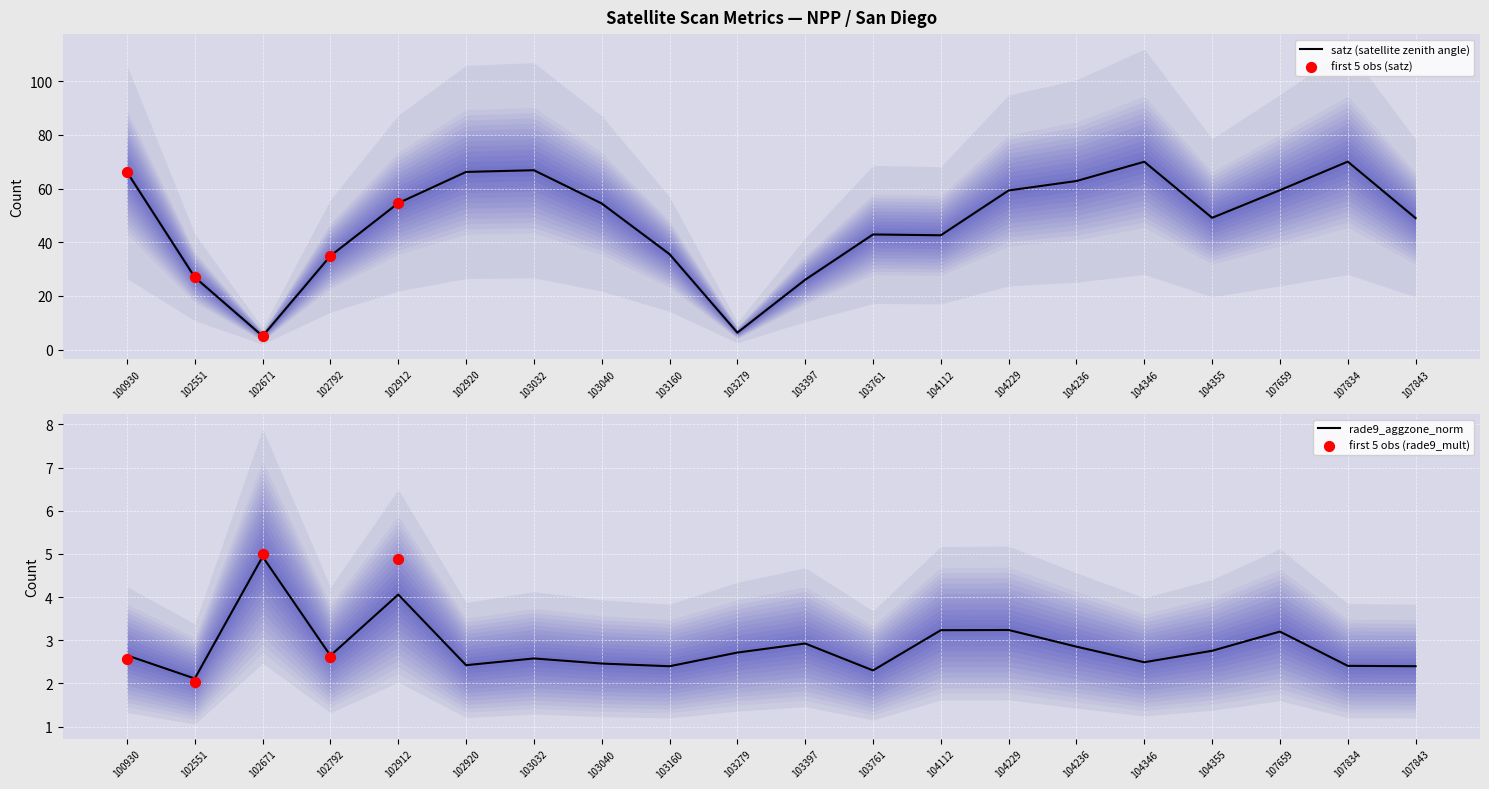

At which category is the sum across all series the highest?

104346